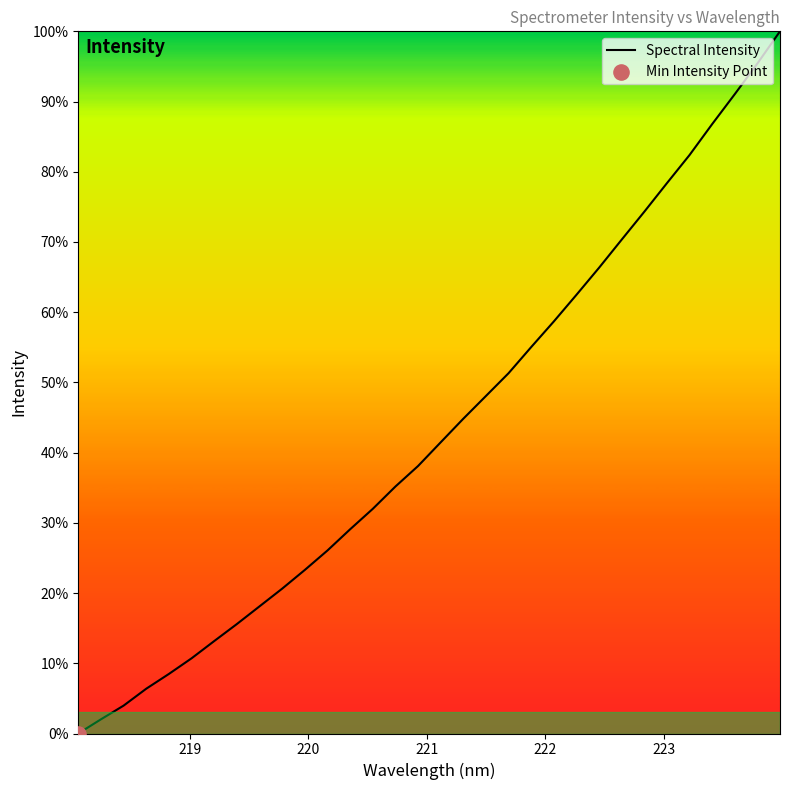

What is the difference between the maximum and minimum values?

100.0